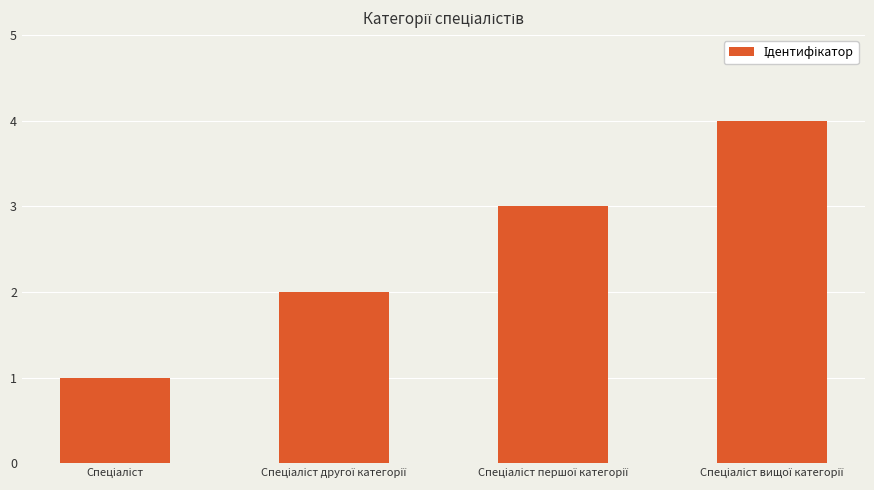

What is the difference between the maximum and minimum values?

3